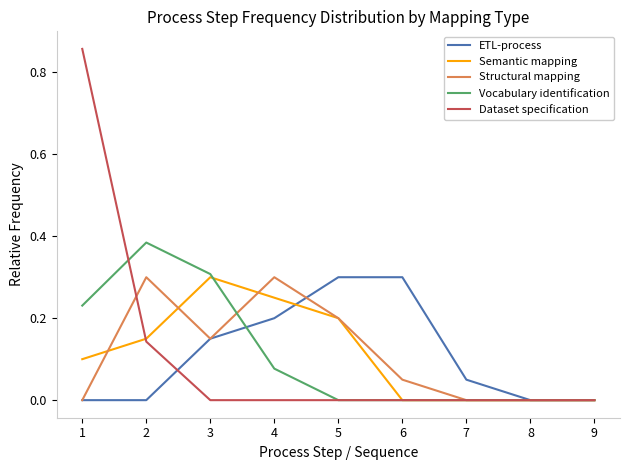

Between 1 and 8, which series saw the biggest shift?

Dataset specification